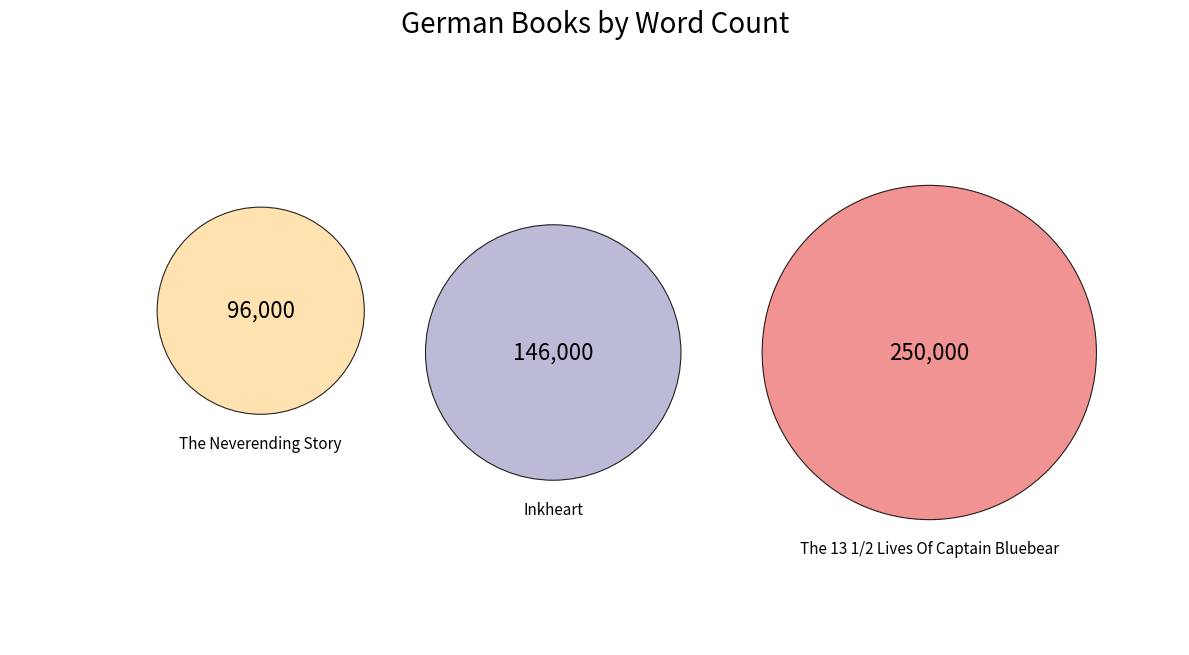

Is it true that Inkheart is 30% of the pie?

True